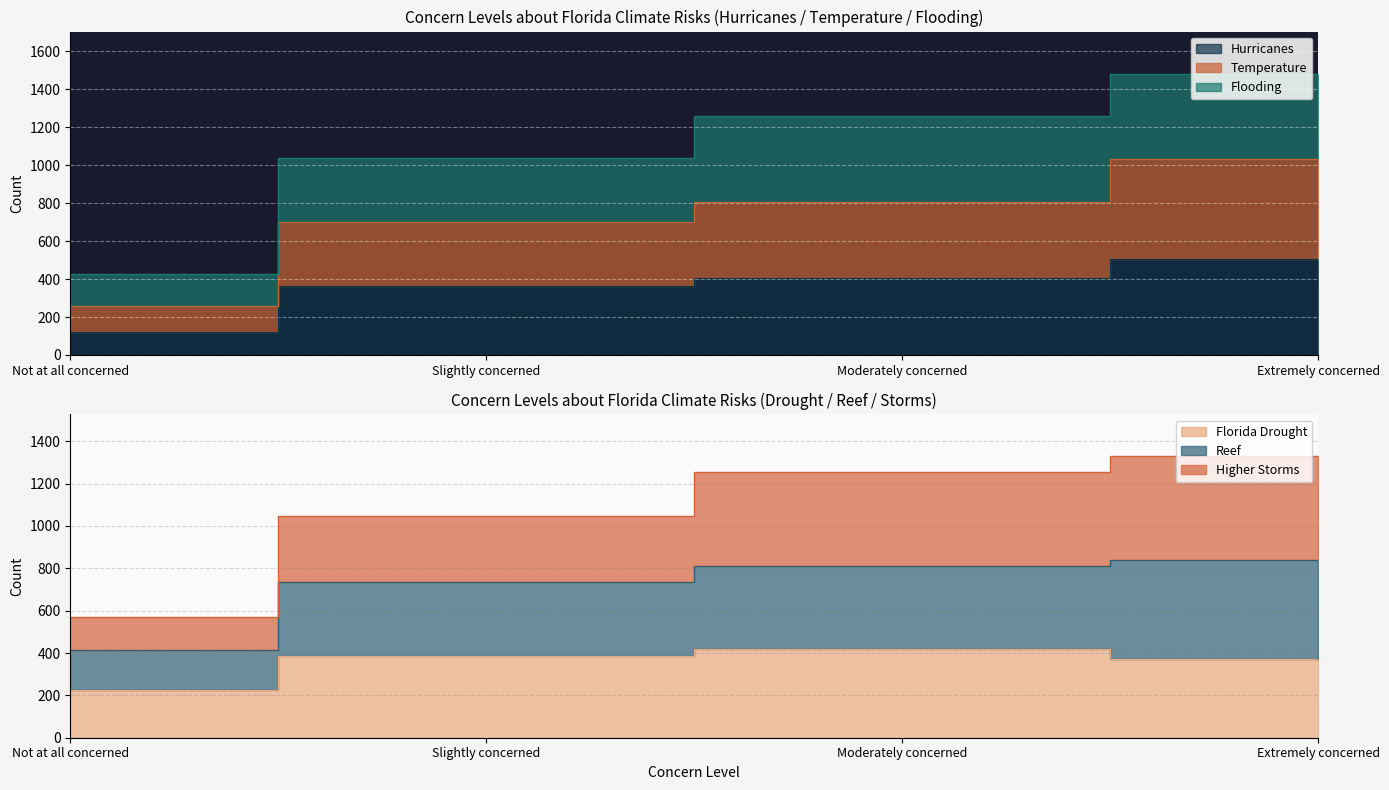

Which has a higher value, Not at all concerned or Slightly concerned?

Slightly concerned